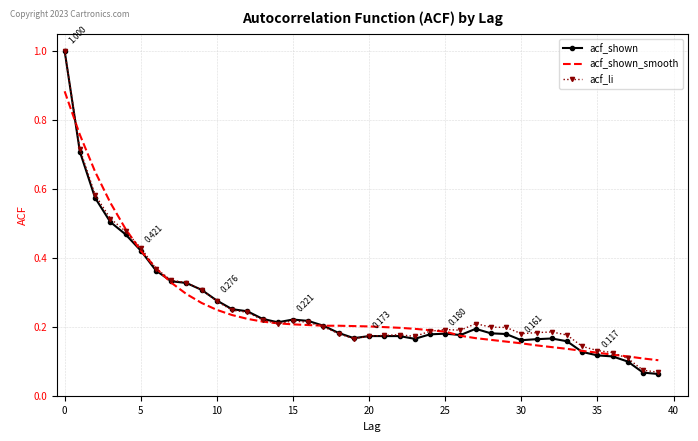

Which series has the widest spread of values?

acf_shown